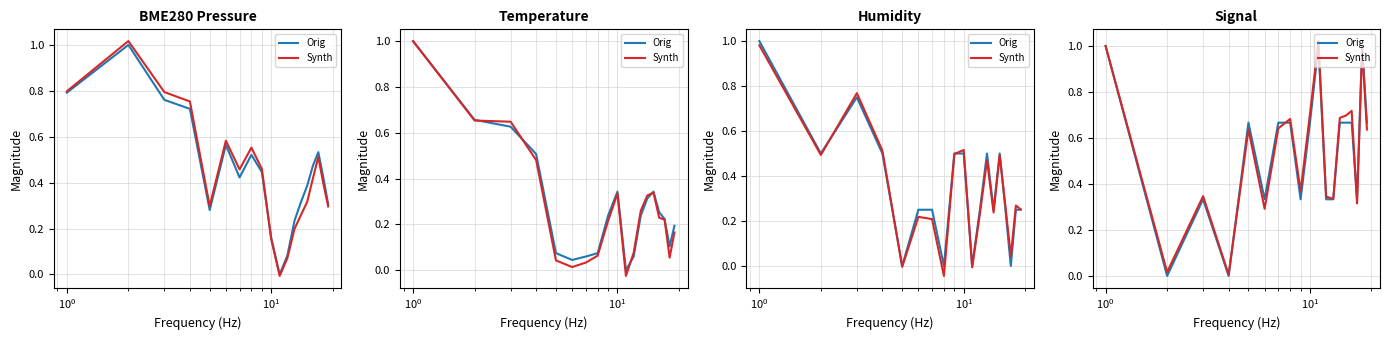

How many times do Synth and Orig cross each other?

3